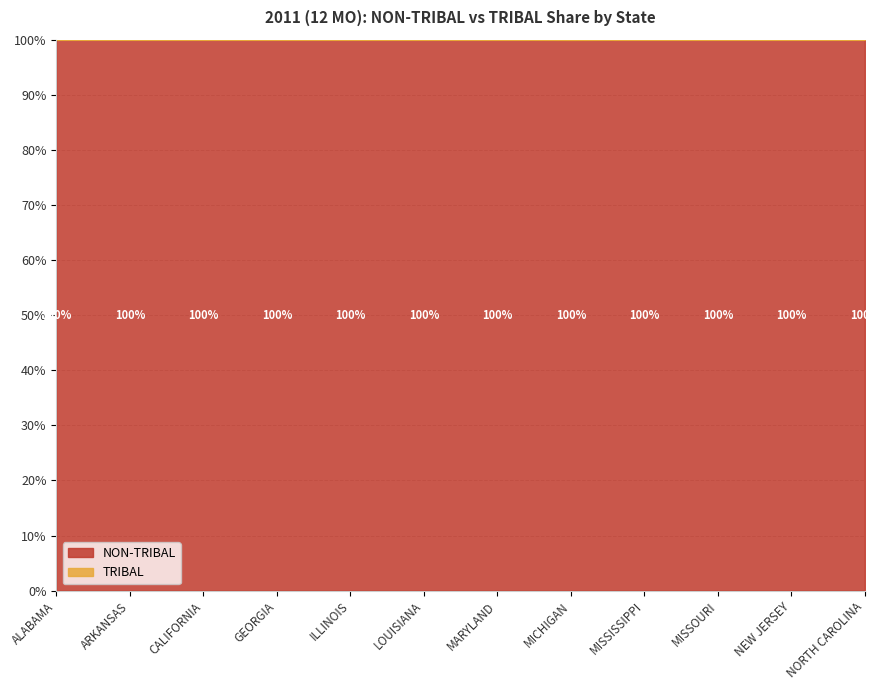

Reading left to right, extract all data points from this chart.

ALABAMA=100.0	ARKANSAS=100.0	CALIFORNIA=100.0	GEORGIA=100.0	ILLINOIS=100.0	LOUISIANA=100.0	MARYLAND=100.0	MICHIGAN=100.0	MISSISSIPPI=100.0	MISSOURI=100.0	NEW JERSEY=100.0	NORTH CAROLINA=100.0